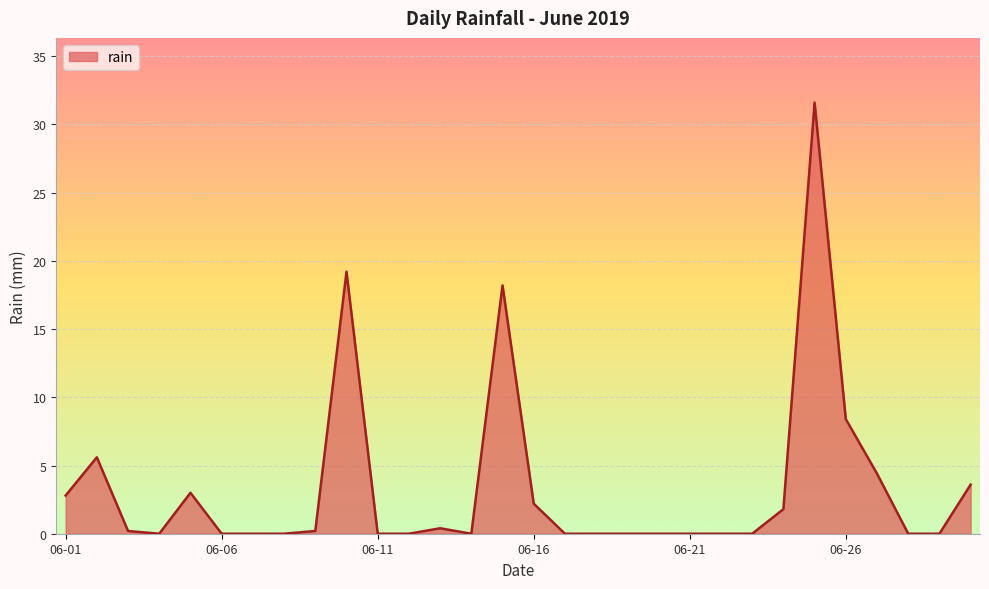

What is the difference between the maximum and minimum values?

31.6